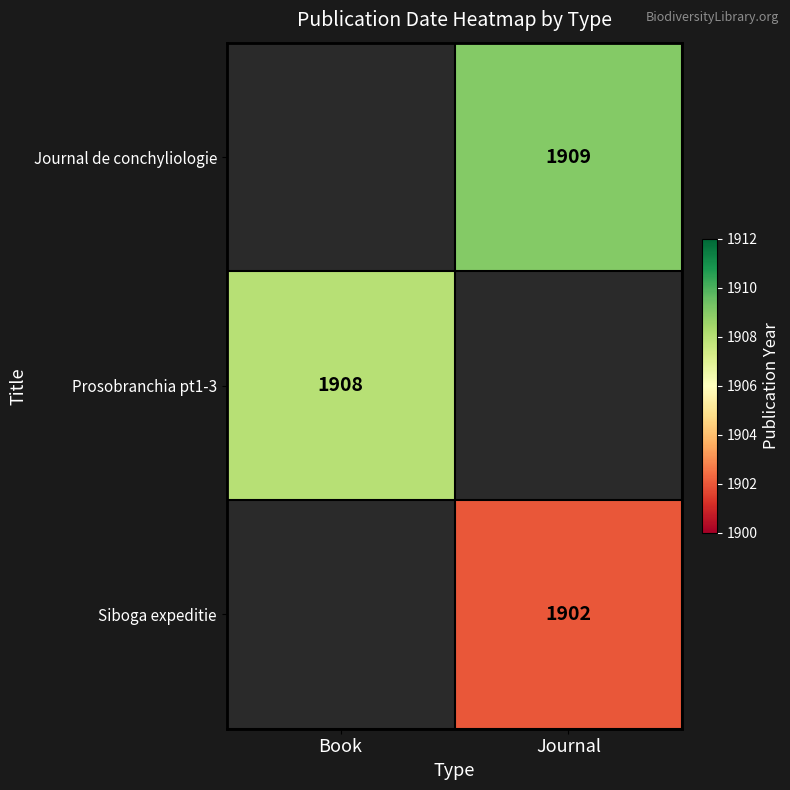

Is it true that Journal de conchyliologie equals 972 at Journal?

False